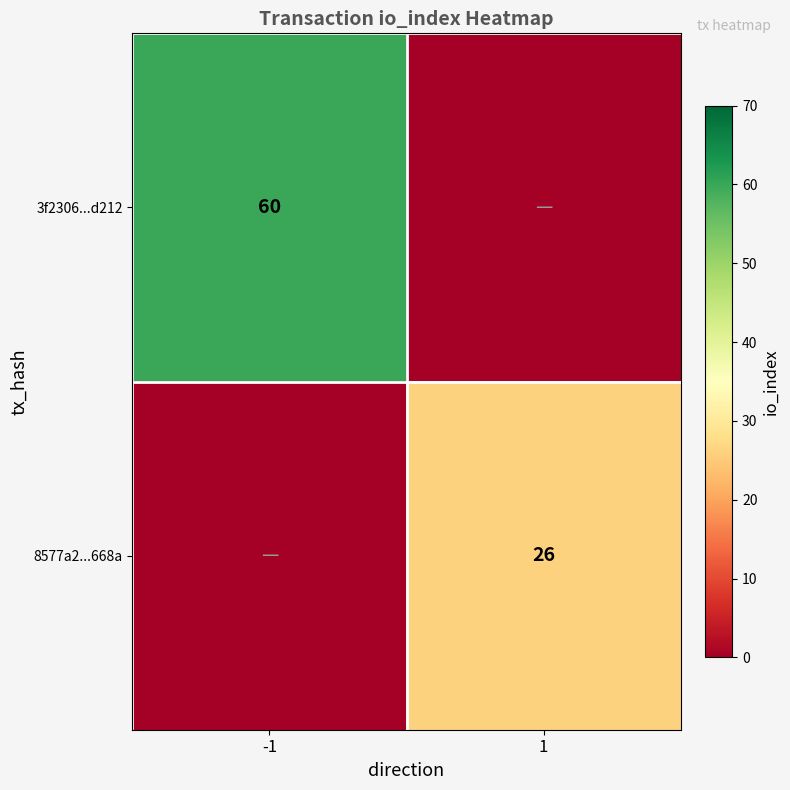

True or false: 8577a2...668a has a value of 5 at 1.

False